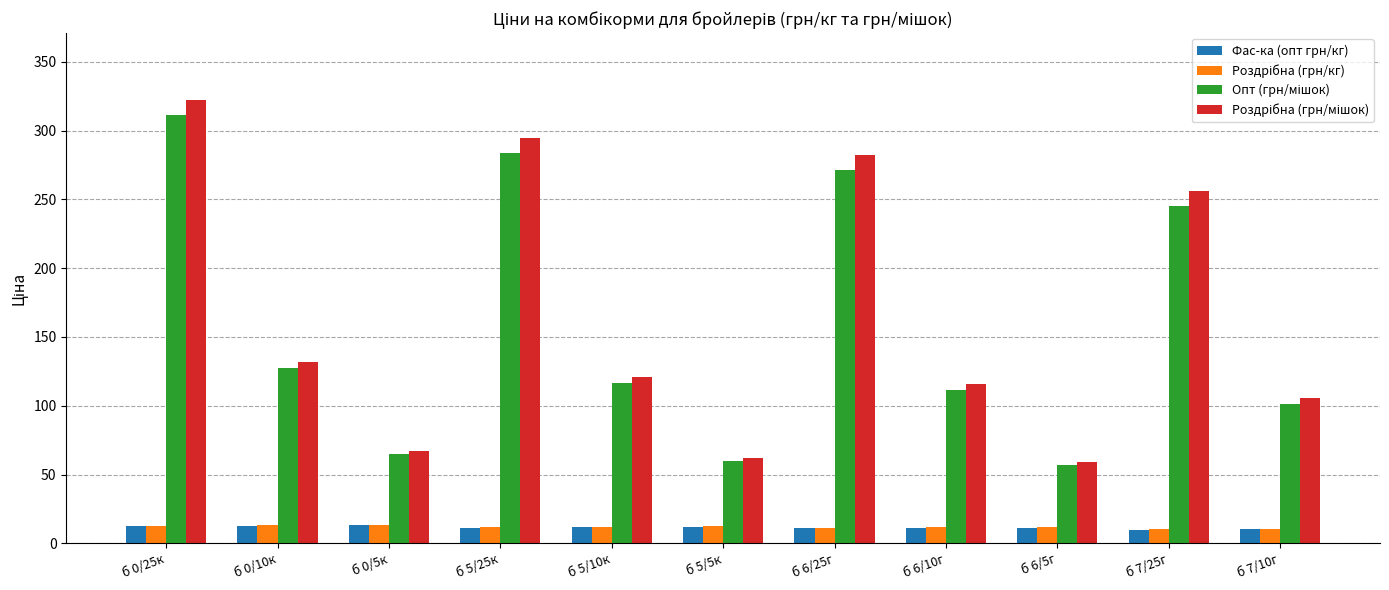

What position from the left is б 5/25к?

4